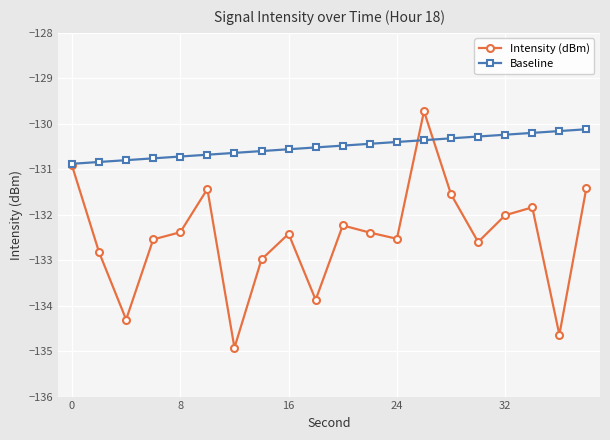

What is the value of the Baseline point at the 11th from the left?

-130.5